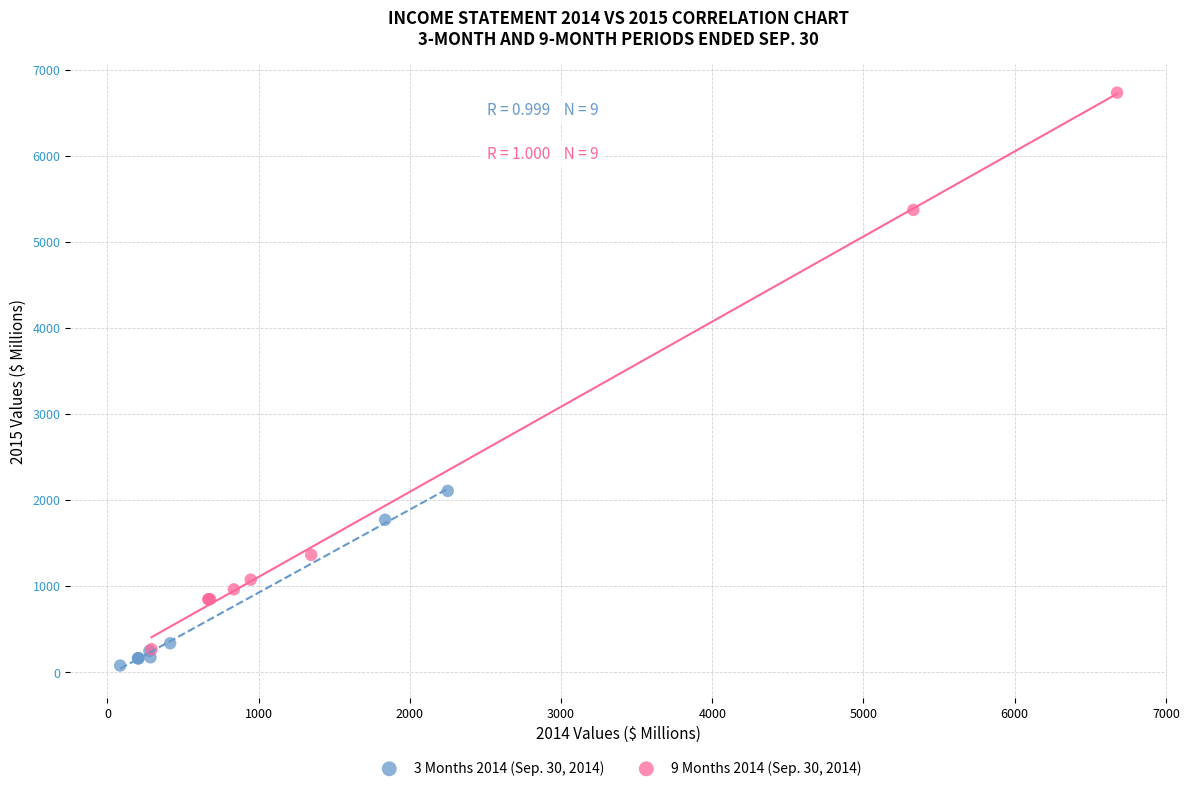

Which series has the largest Y range (max minus min)?

9 Months 2014 (Sep. 30, 2014)